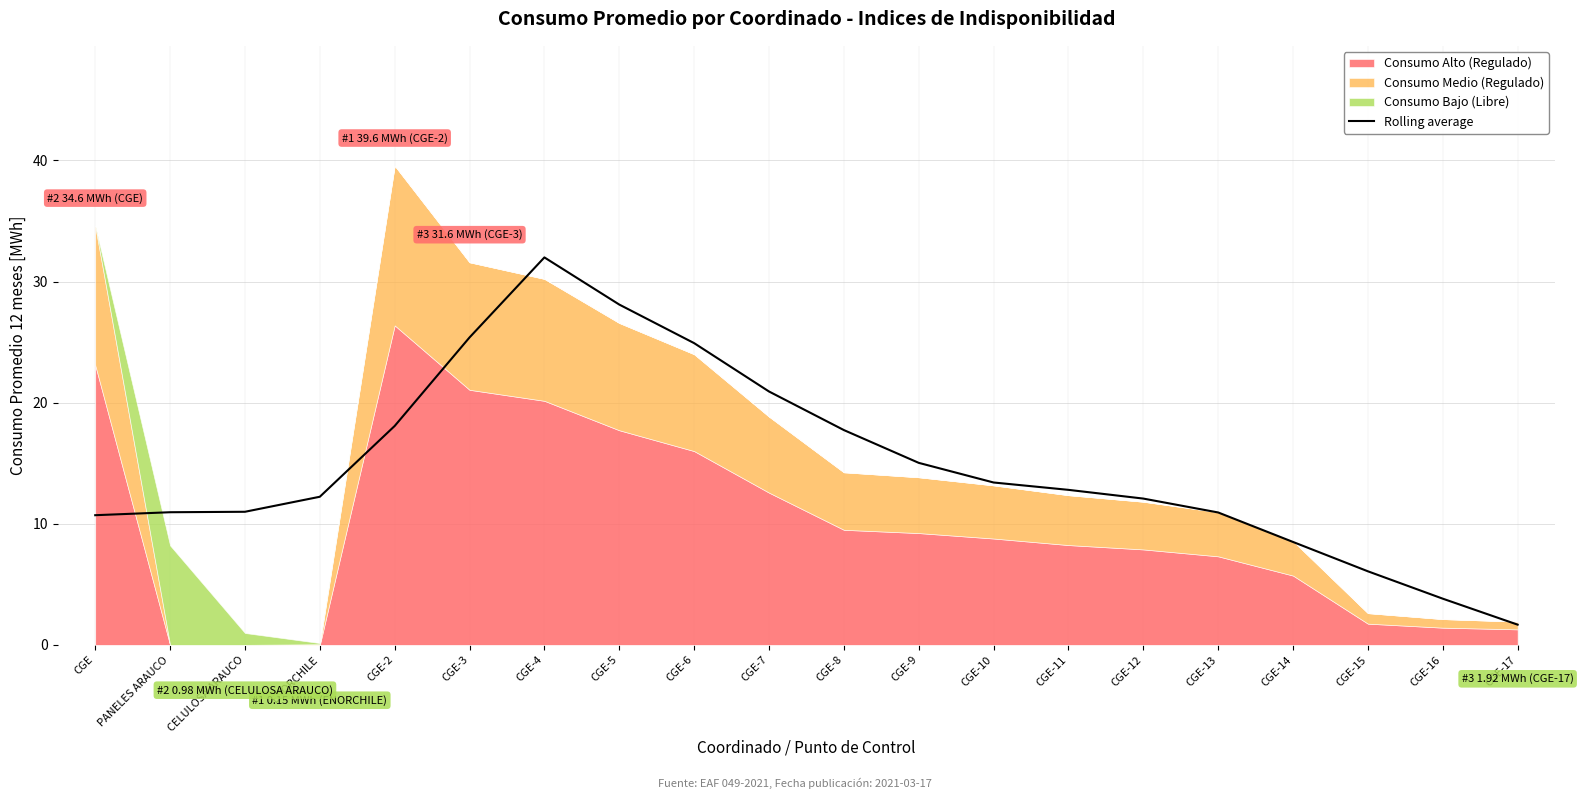

At which label does Rolling average reach its minimum?

CGE-17